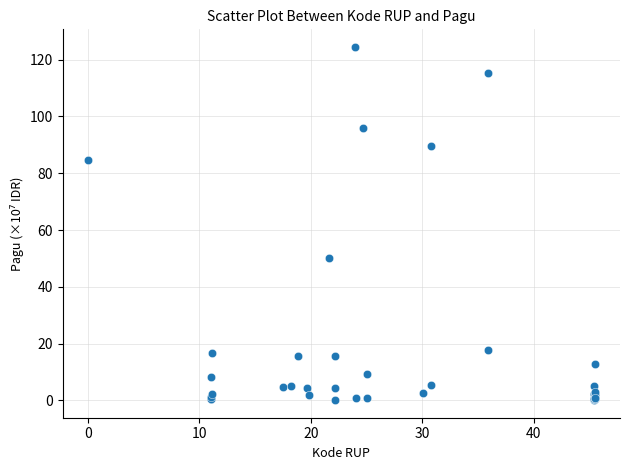

What Y value in the scatter plot is closest to 62?

50.0